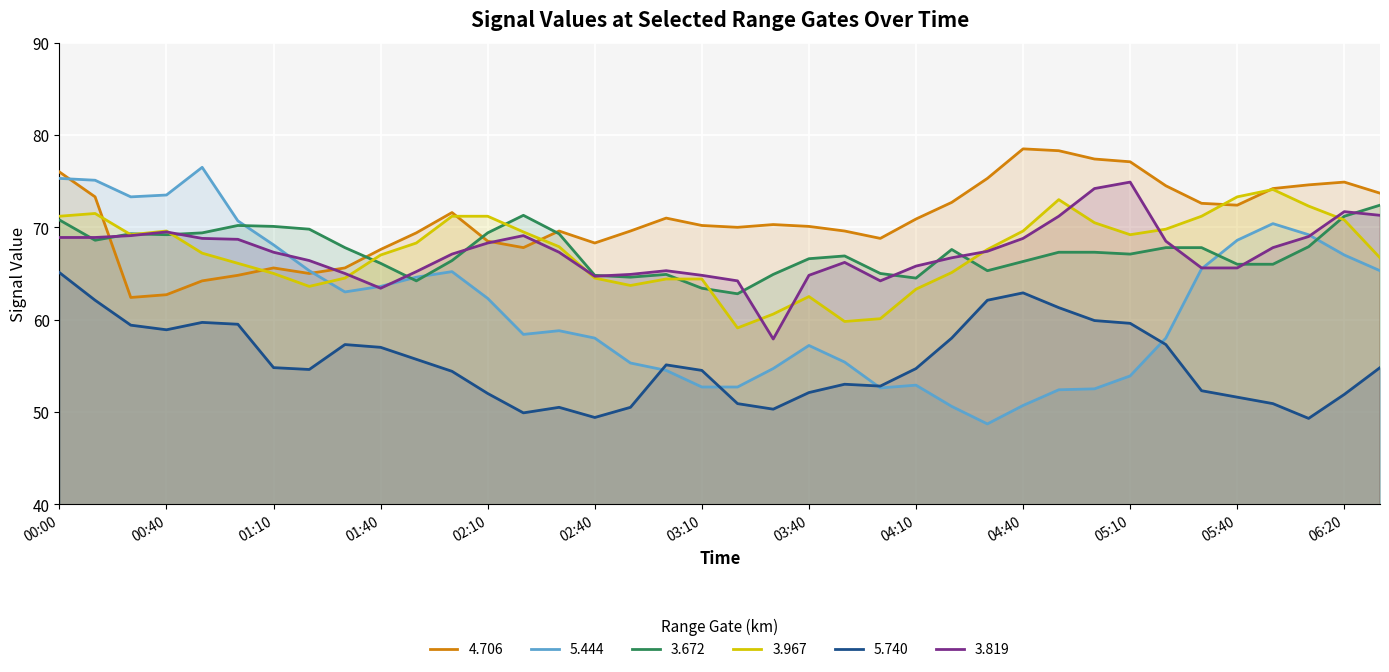

True or false: 5.444 has a value of 52.7 at 03:10.

True